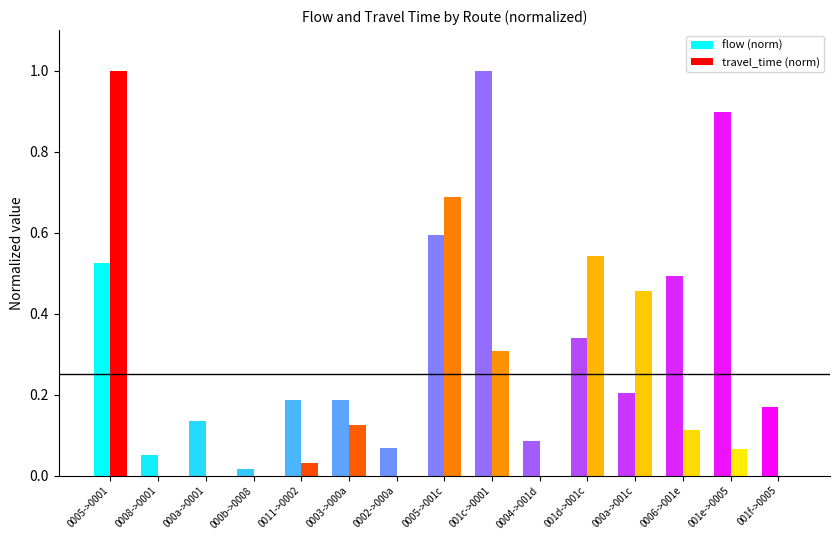

What is the sum of all flow (norm) values?

4.9